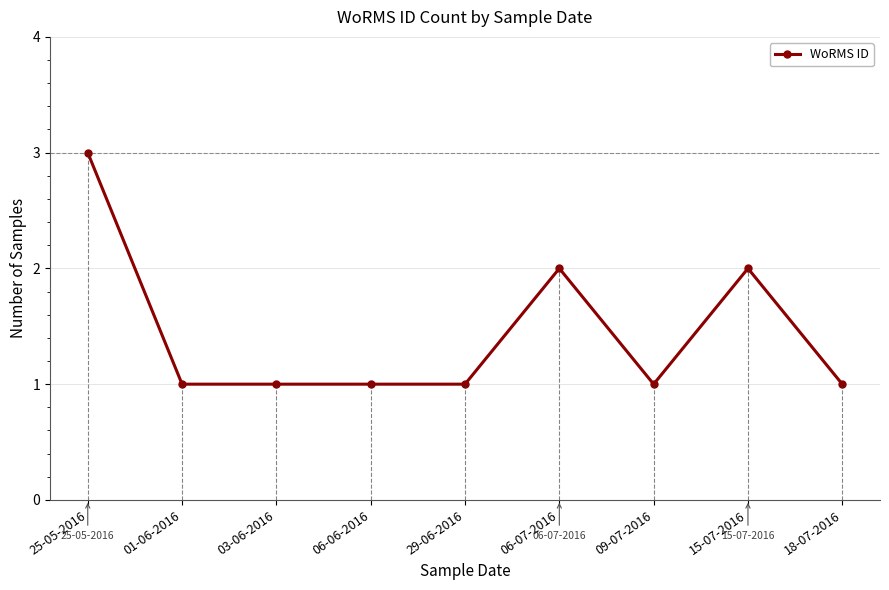

Read the value at 06-07-2016.

2